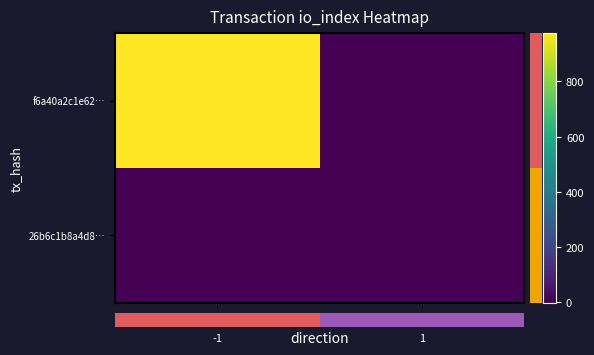

True or false: f6a40a2c1e62… has a value of 975 at -1.

True